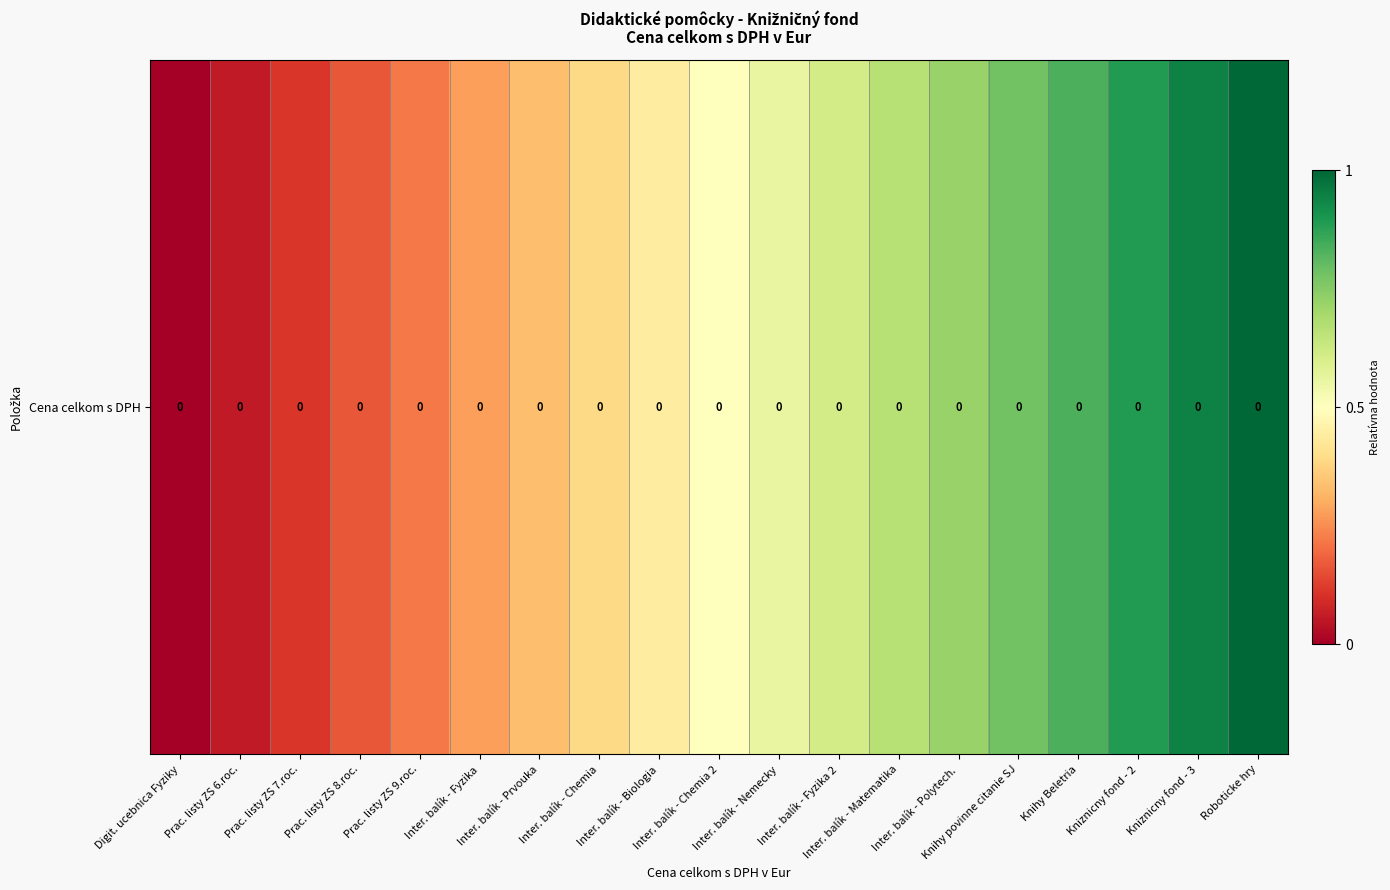

What is the sum of all values?

9.5